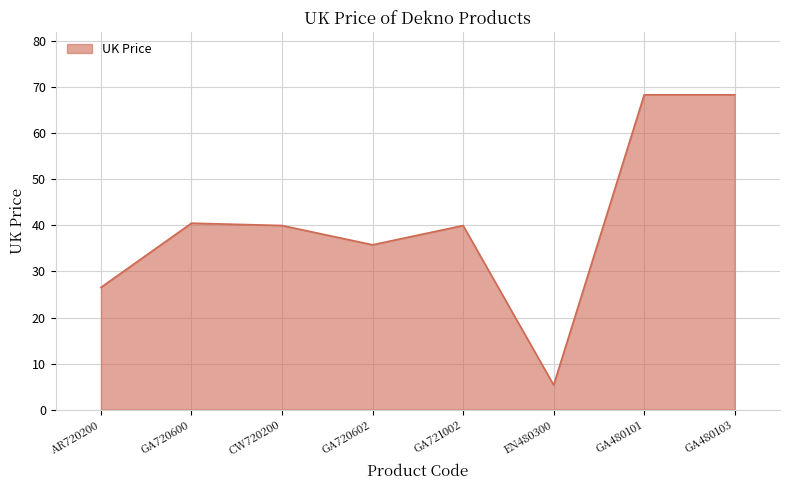

Approximately how many times larger is the value at GA480101 compared to GA721002?

1.7